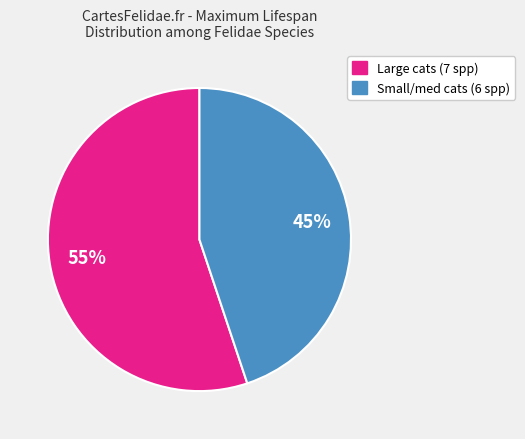

To the nearest percent, what is the difference between the largest and smallest slice percentages?

10%